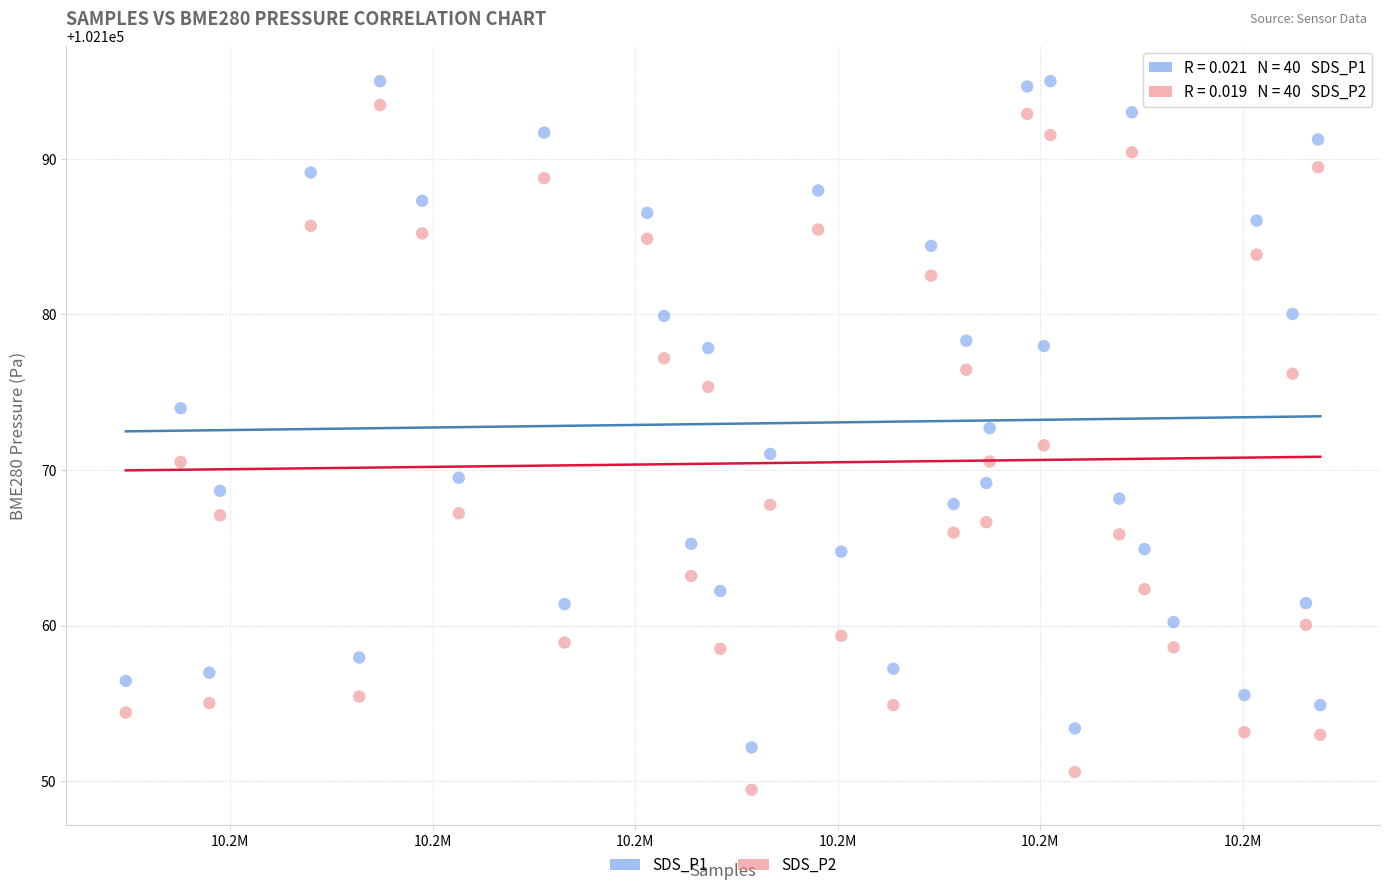

Which series has the widest spread of Y values?

SDS_P2